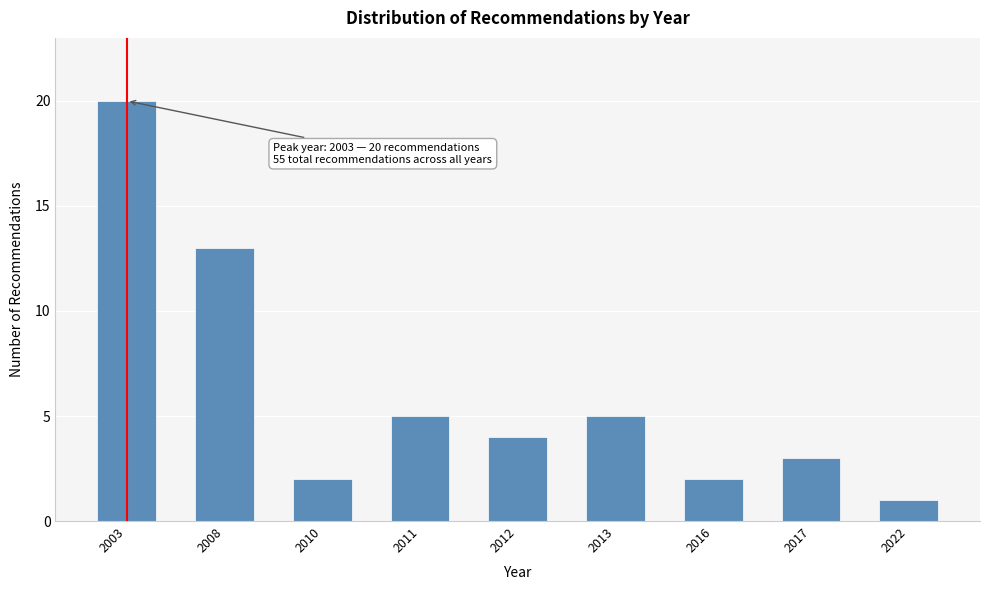

Reading left to right, extract all data points from this chart.

20	13	2	5	4	5	2	3	1